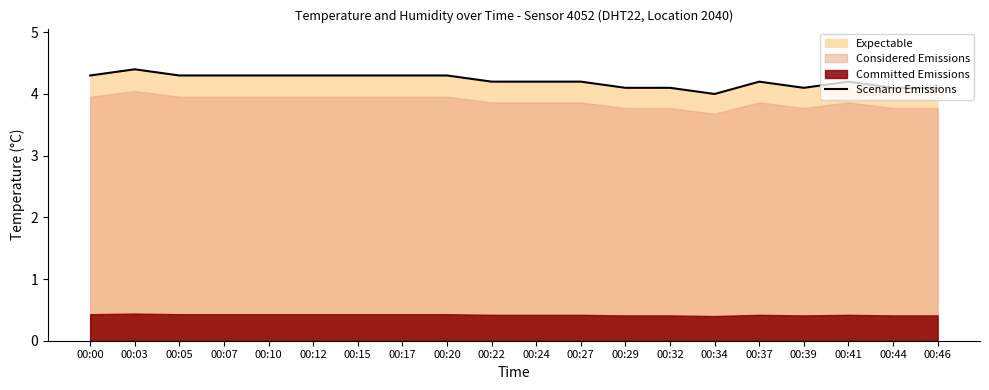

At which label is the value closest to 4?

00:34